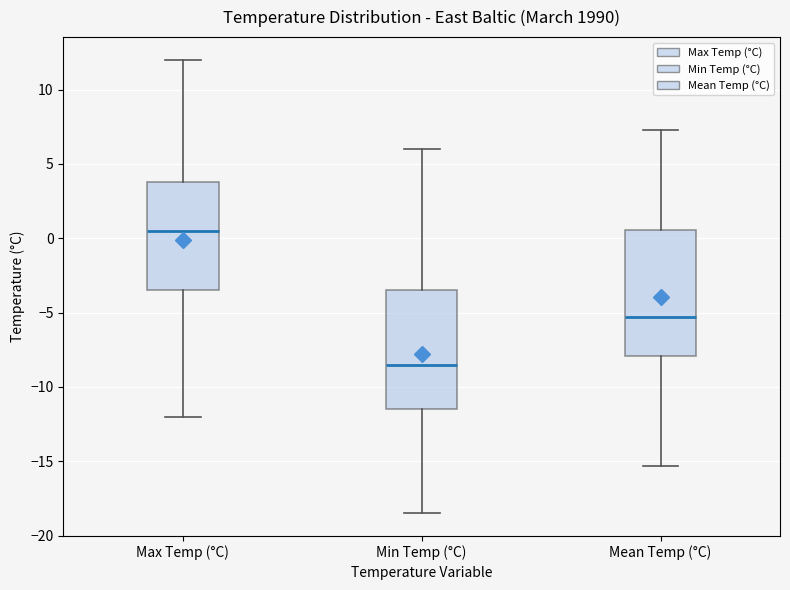

Reading left to right, read every box against the y-axis: the position of its median line, the range the box covers, and the ends of its whiskers. The values are not printed on the chart, so give them approximately, as read against the axis.

Max Temp (°C): median 0.5, box -3.5 to 4.0, whiskers -12.0 to 12.0
Min Temp (°C): median -8.5, box -11.5 to -3.5, whiskers -18.5 to 6.0
Mean Temp (°C): median -5.5, box -8.0 to 0.5, whiskers -15.5 to 7.5